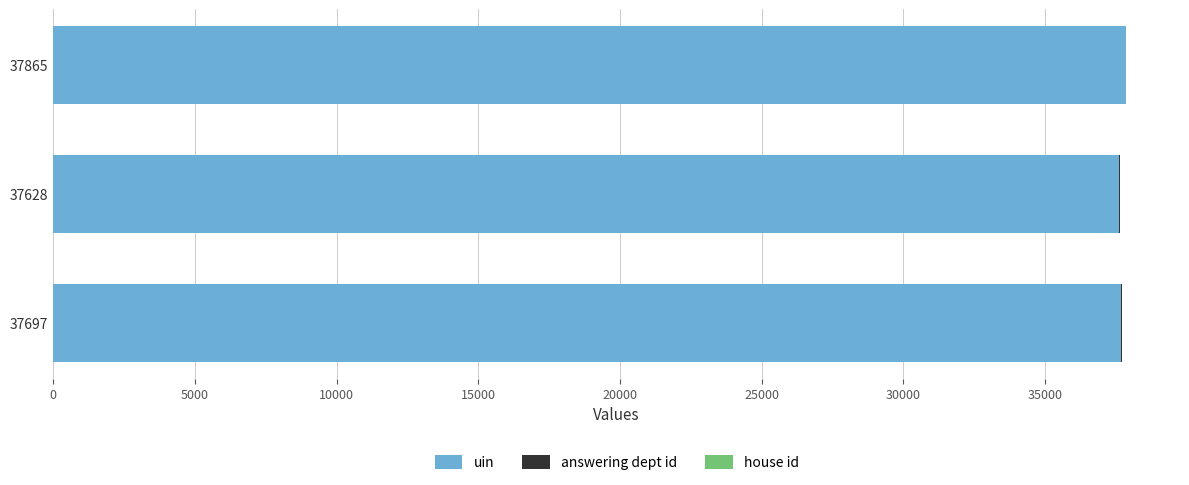

Count the number of data series in this chart.

3